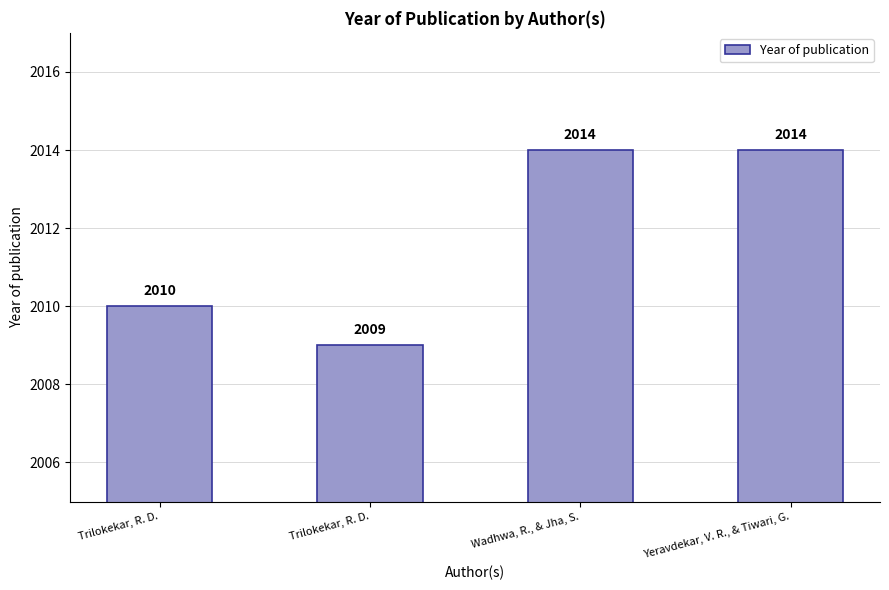

How many series are shown in this chart?

1